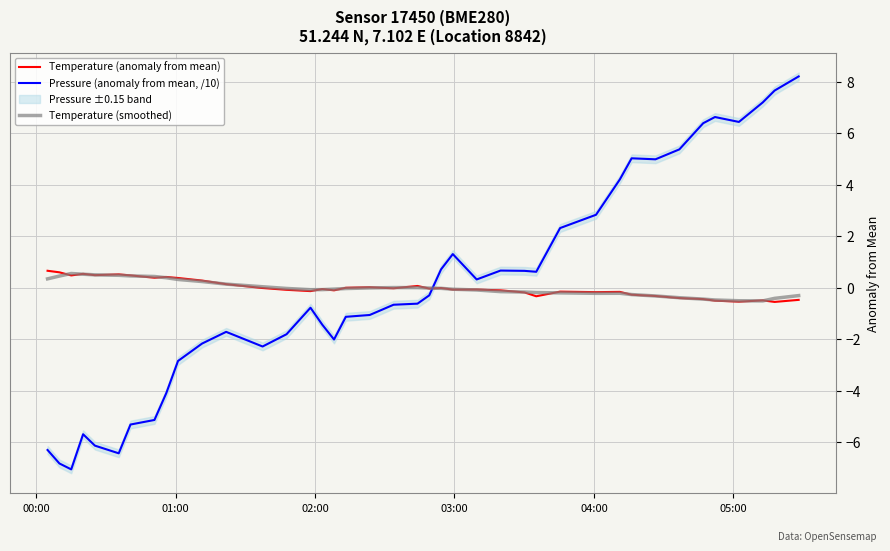

What is the lowest value of the Pressure (anomaly from mean, /10) series?

-7.0